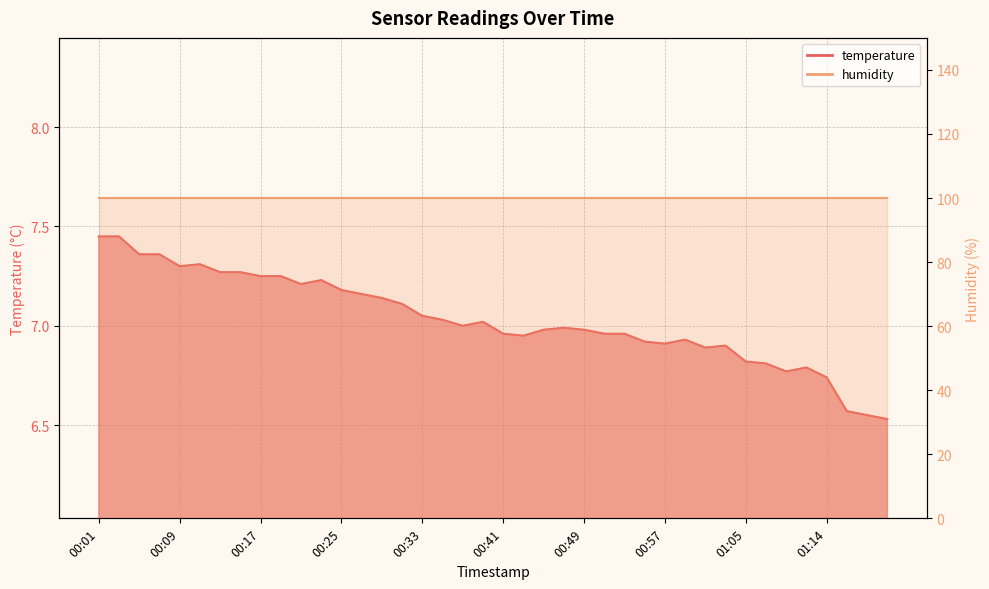

List the labels in order of value, largest first.

00:01, 00:03, 00:05, 00:07, 00:11, 00:09, 00:13, 00:15, 00:17, 00:19, 00:23, 00:21, 00:25, 00:27, 00:29, 00:31, 00:33, 00:35, 00:39, 00:37, 00:47, 00:45, 00:49, 00:41, 00:51, 00:53, 00:43, 00:59, 00:55, 00:57, 01:03, 01:01, 01:05, 01:07, 01:12, 01:09, 01:14, 01:21, 01:24, 01:26